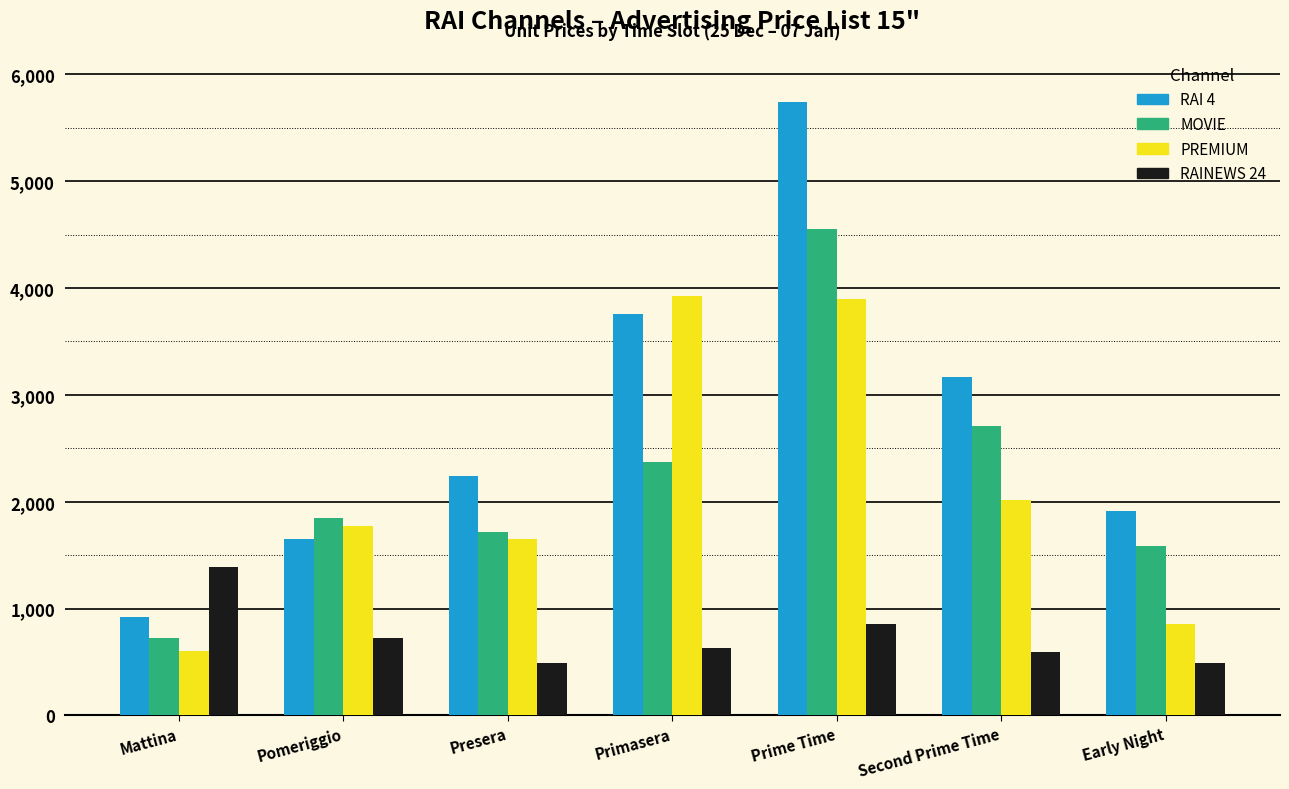

Reading left to right, transcribe all the data shown in this chart.

RAI 4: Mattina=924.0	Pomeriggio=1650.0	Presera=2244.0	Primasera=3762.0	Prime Time=5742.0	Second Prime Time=3168.0	Early Night=1914.0
MOVIE: Mattina=726.0	Pomeriggio=1848.0	Presera=1716.0	Primasera=2376.0	Prime Time=4554.0	Second Prime Time=2706.0	Early Night=1584.0
PREMIUM: Mattina=607.2	Pomeriggio=1768.8	Presera=1650.0	Primasera=3927.0	Prime Time=3894.0	Second Prime Time=2013.0	Early Night=858.0
RAINEWS 24: Mattina=1386.0	Pomeriggio=726.0	Presera=495.0	Primasera=627.0	Prime Time=858.0	Second Prime Time=594.0	Early Night=495.0